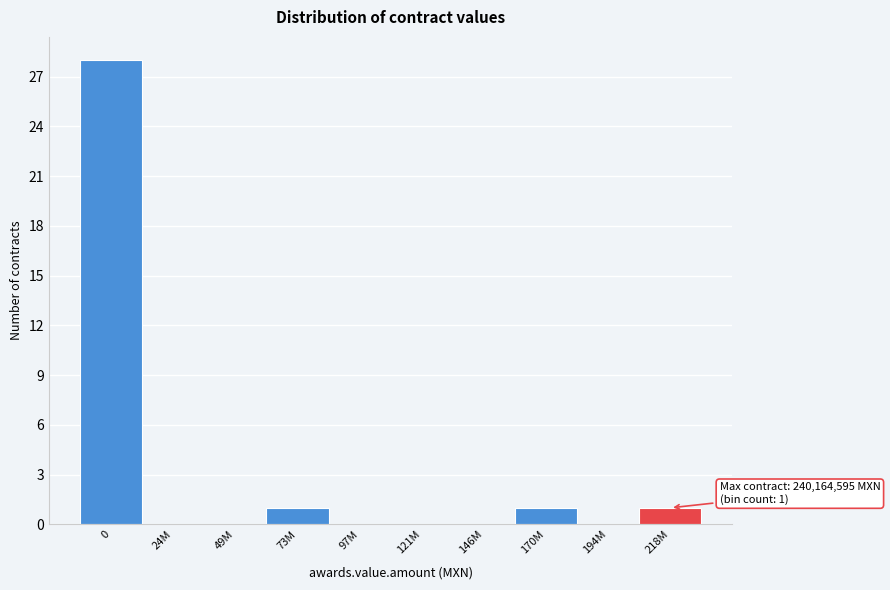

Reading left to right, transcribe all the data shown in this chart.

0=28	24M=0	49M=0	73M=1	97M=0	121M=0	146M=0	170M=1	194M=0	218M=1